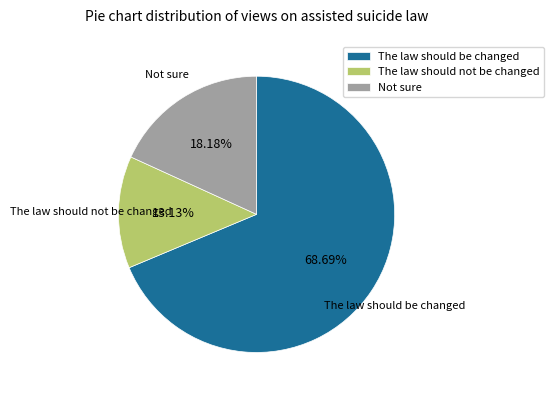

What portion of the pie excludes Not sure?

81.8%